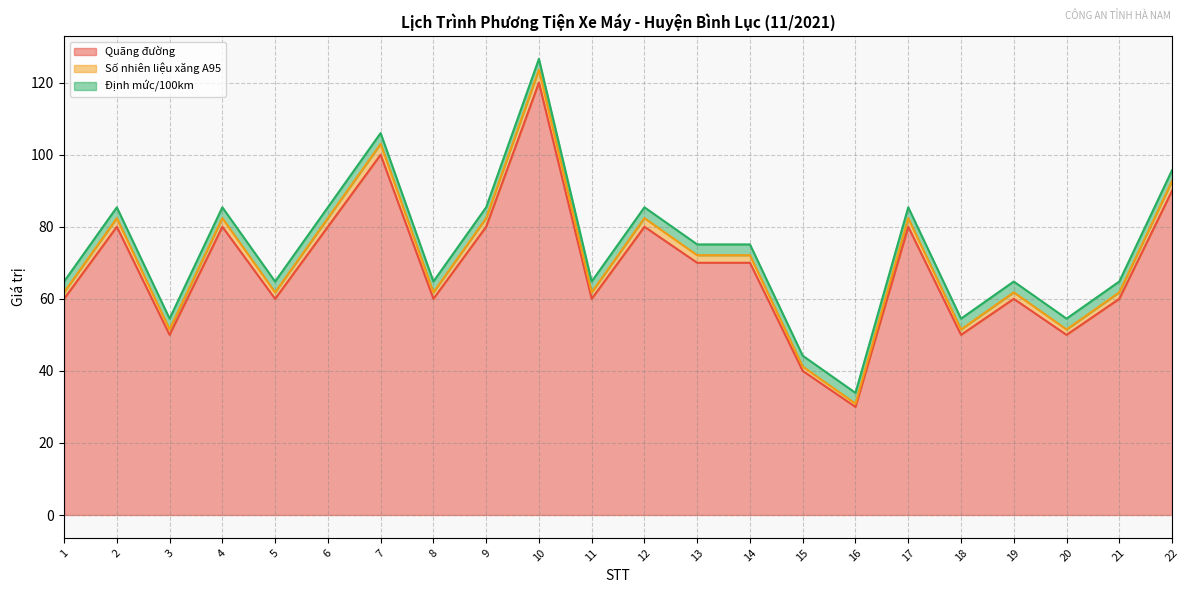

At which label does Quãng đường reach its minimum?

16